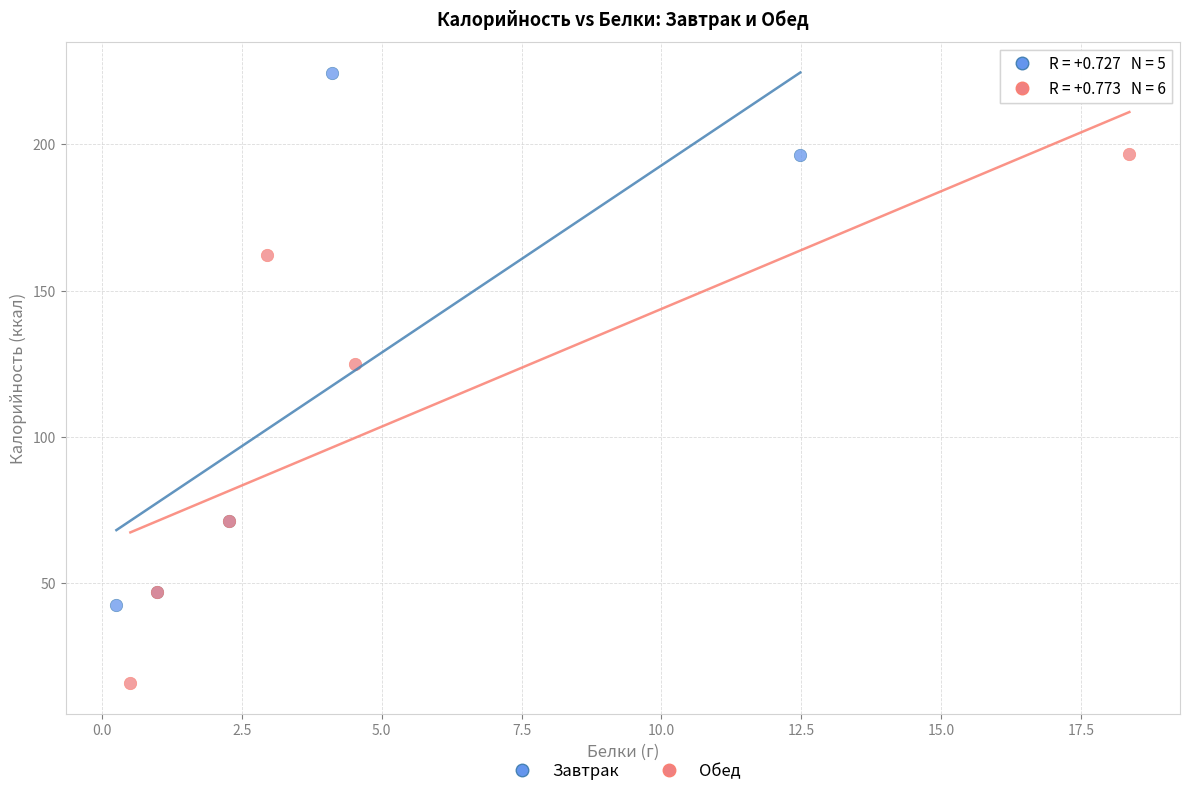

Which series contains the highest Y value?

Завтрак